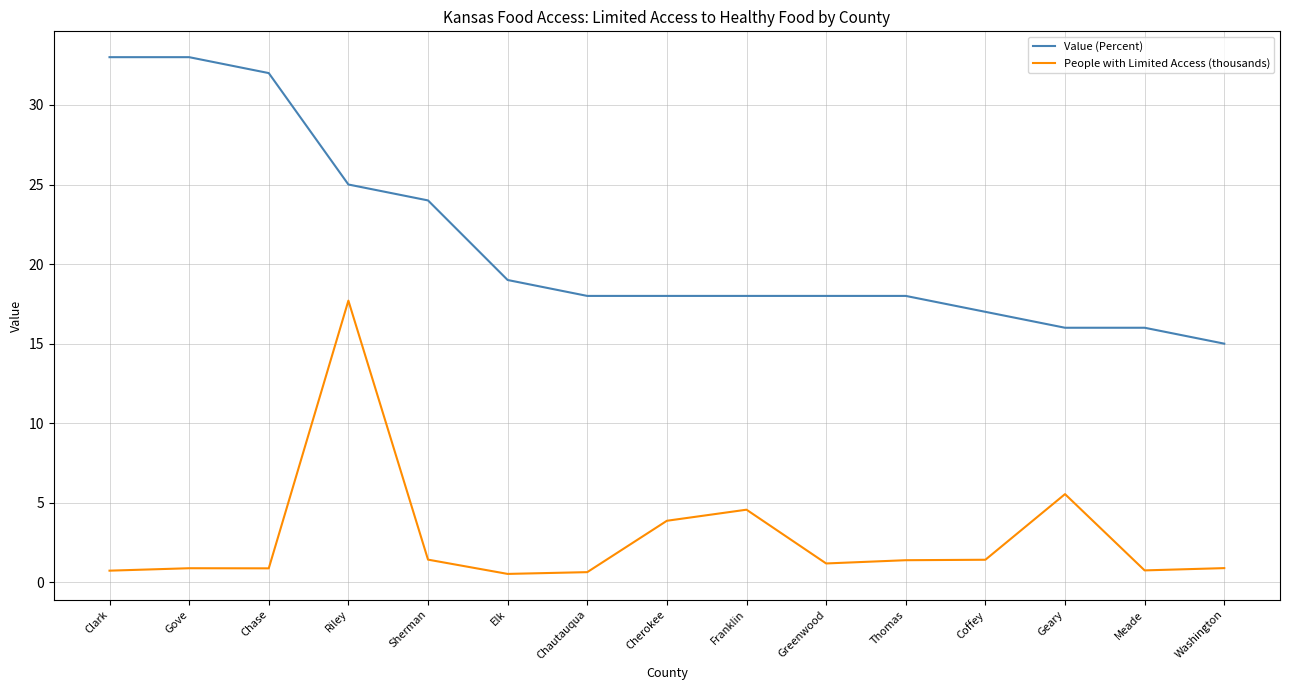

How many lines are shown in the chart?

2